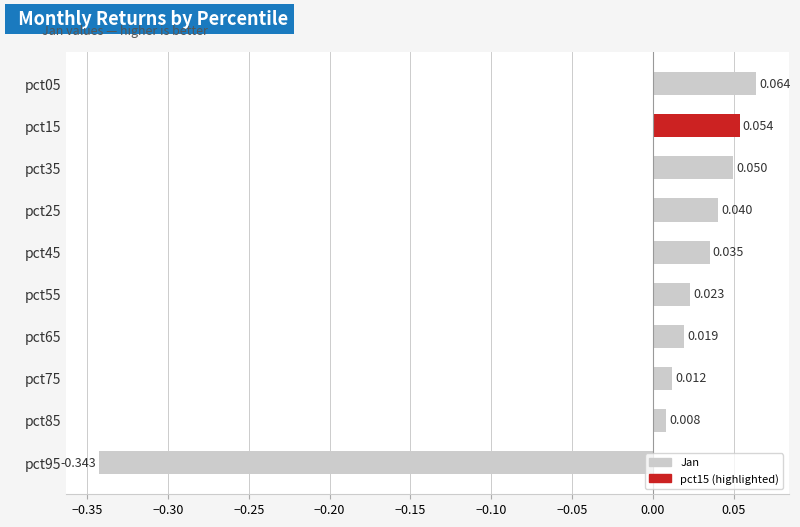

At which category does the chart reach its peak across all series?

pct05